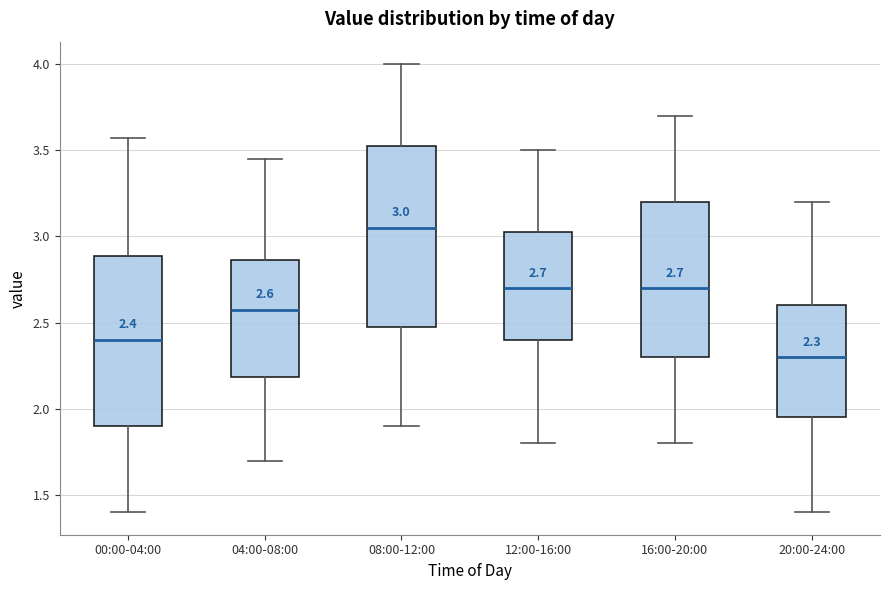

Which box's median line is the lowest?

20:00-24:00